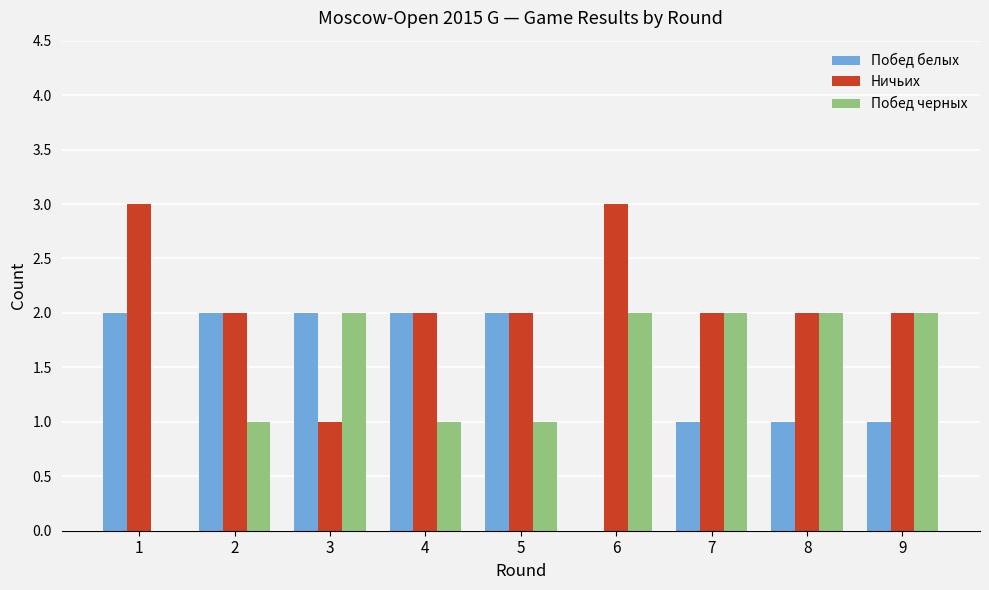

True or false: Побед белых has a value of 2 at 1.

True